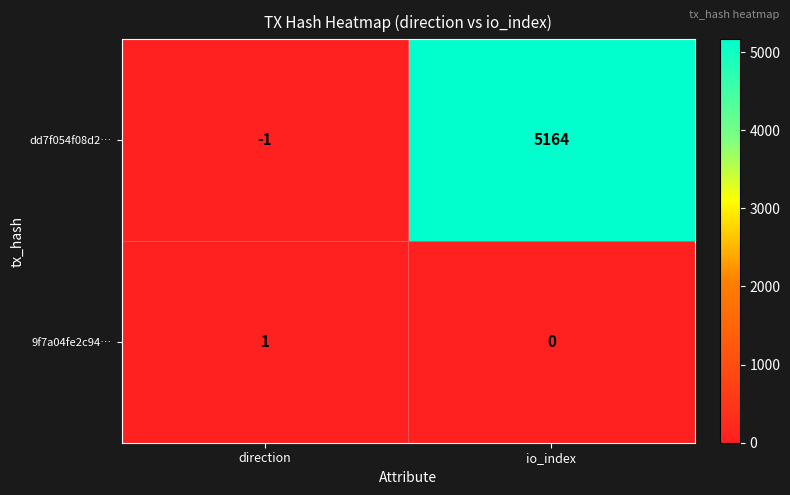

Rank the series by their maximum value, from highest to lowest.

dd7f054f08d2…, 9f7a04fe2c94…